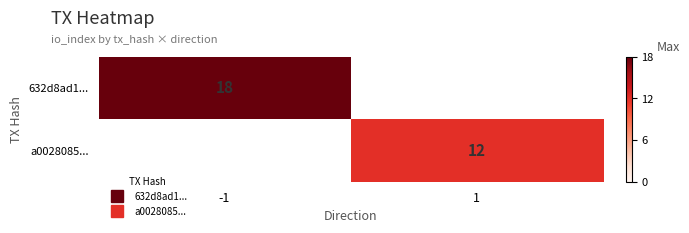

At which label is 632d8ad1... closest to 18?

-1